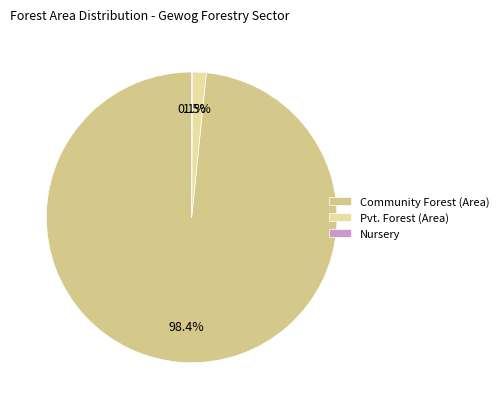

To the nearest percent, what is the difference between the Nursery and Community Forest (Area) slice percentages?

98%